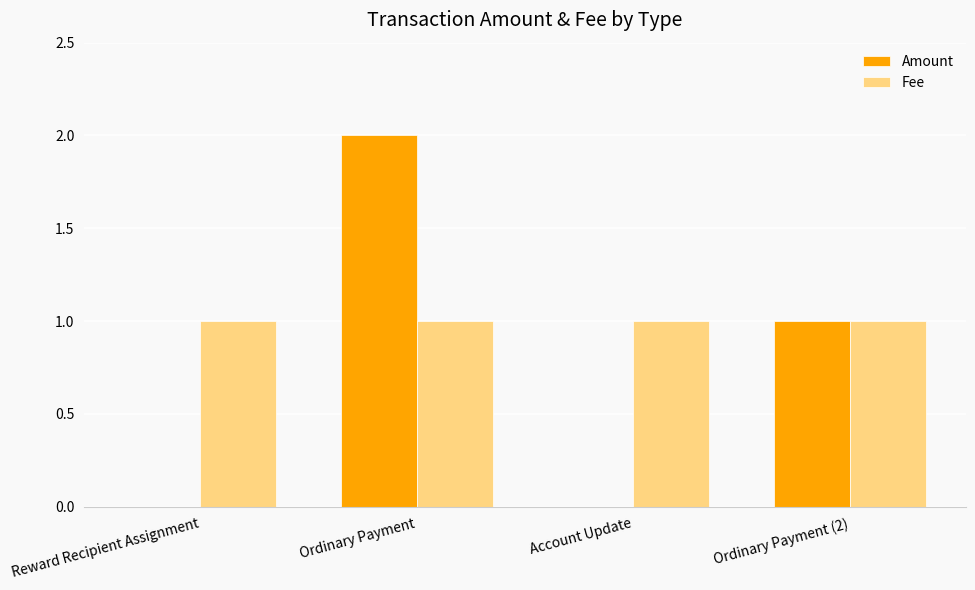

What is the maximum value shown in the chart?

2